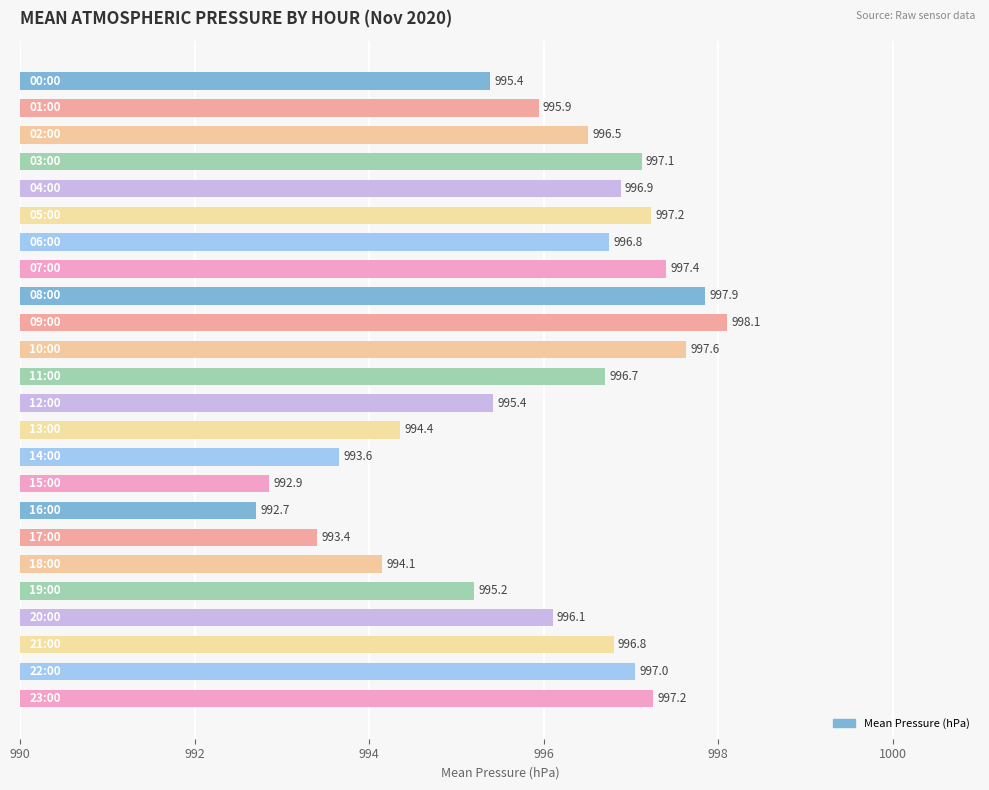

What is the greatest value displayed?

998.1